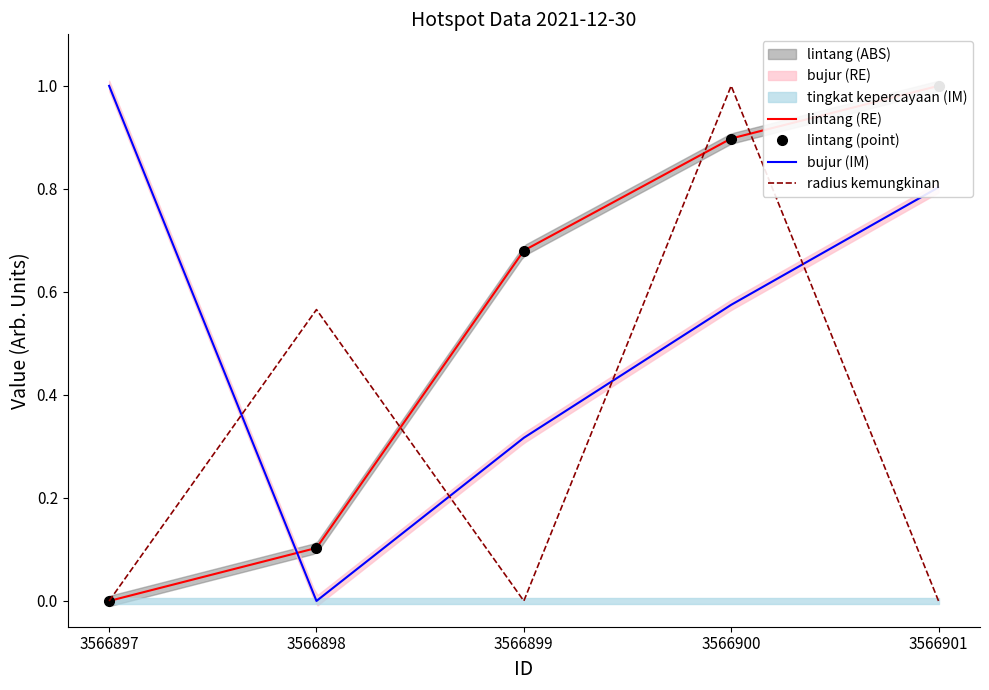

List the labels in order of bujur (IM) value, largest first.

3566897, 3566901, 3566900, 3566899, 3566898